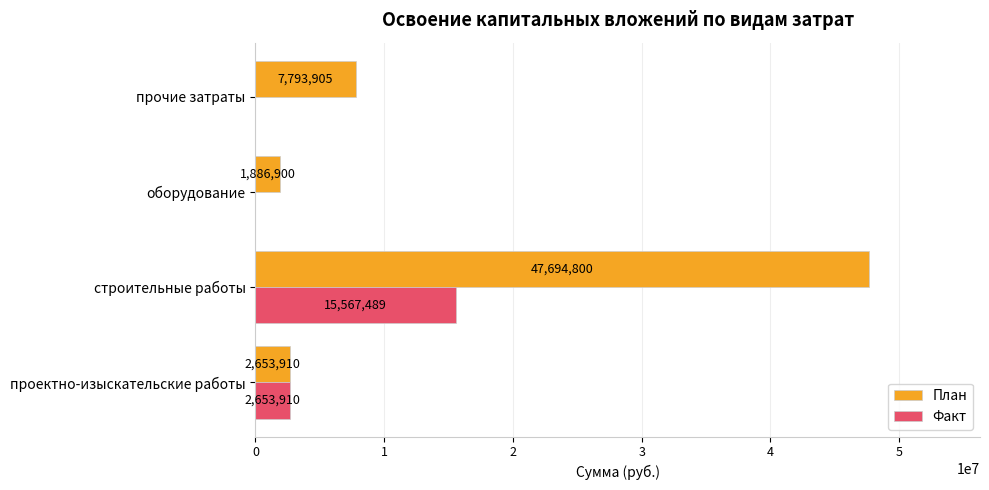

Which series has the largest range (max minus min)?

План